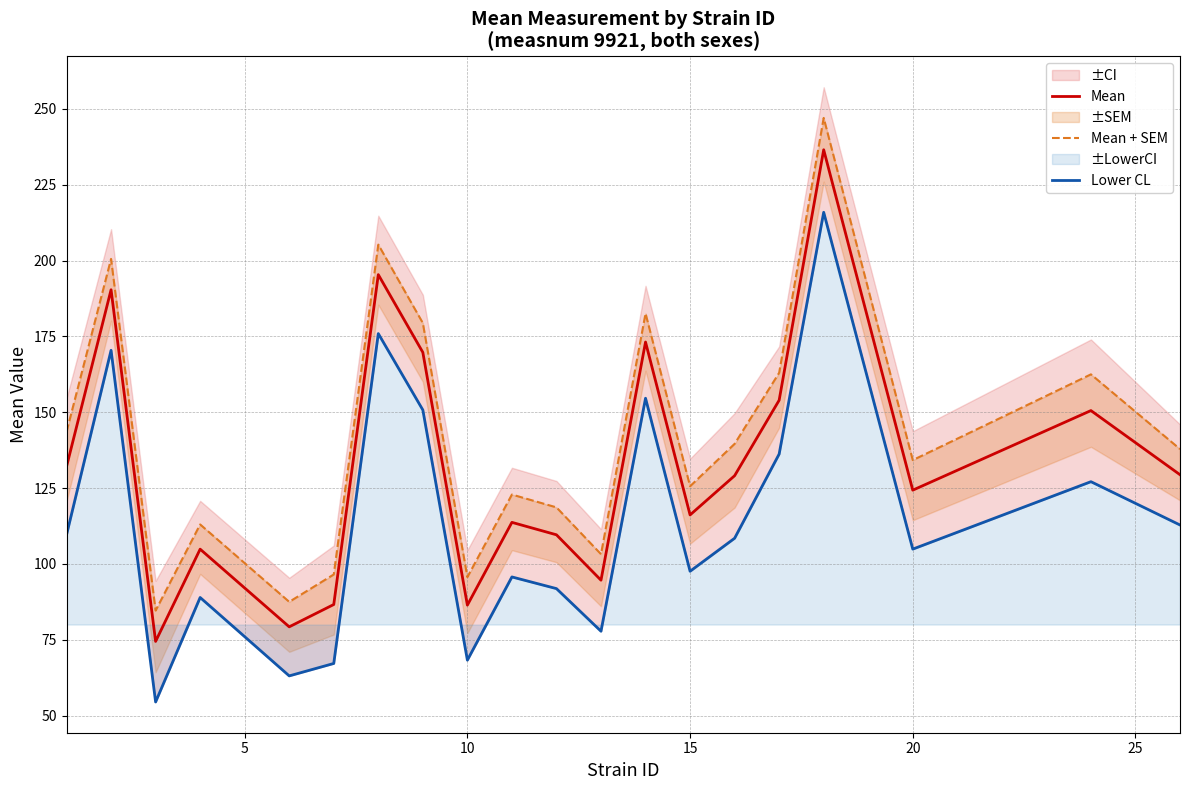

Reading left to right, list all the values displayed in this chart.

Mean: 132.1	190.4	74.4	104.8	79.2	86.6	195.3	169.7	86.4	113.7	109.6	94.6	173.1	116.1	129.1	153.9	236.5	124.3	150.5	129.4
Mean + SEM: 143.5	200.5	84.6	113.0	87.5	96.5	205.3	179.4	95.6	122.9	118.6	103.2	182.6	125.6	139.6	163.0	247.0	134.2	162.5	137.8
Lower CL: 109.6	170.4	54.5	88.9	63.1	67.2	175.9	150.7	68.3	95.7	91.8	77.8	154.6	97.6	108.4	136.2	215.9	104.9	127.1	112.8